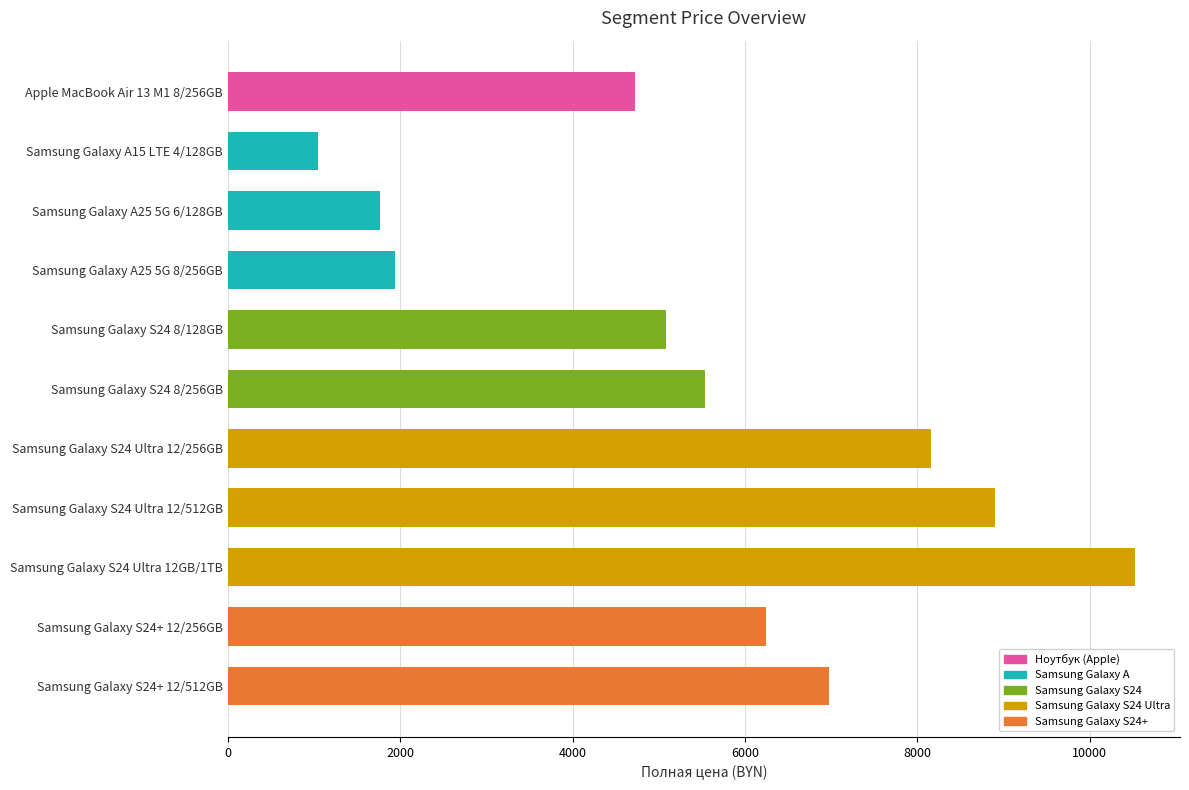

Approximately how many times larger is the value at Samsung Galaxy S24 8/256GB compared to Samsung Galaxy S24 8/128GB?

1.1